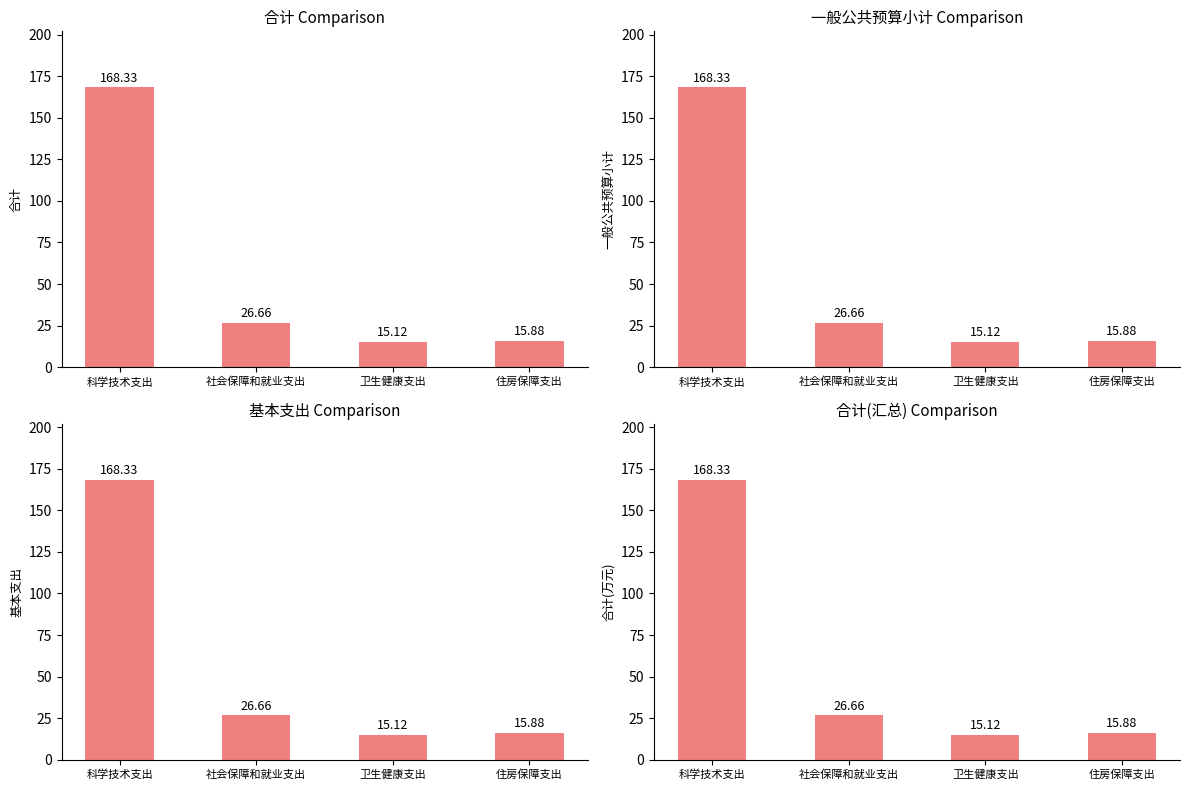

What is the sum of all 一般公共预算小计 values?

226.0